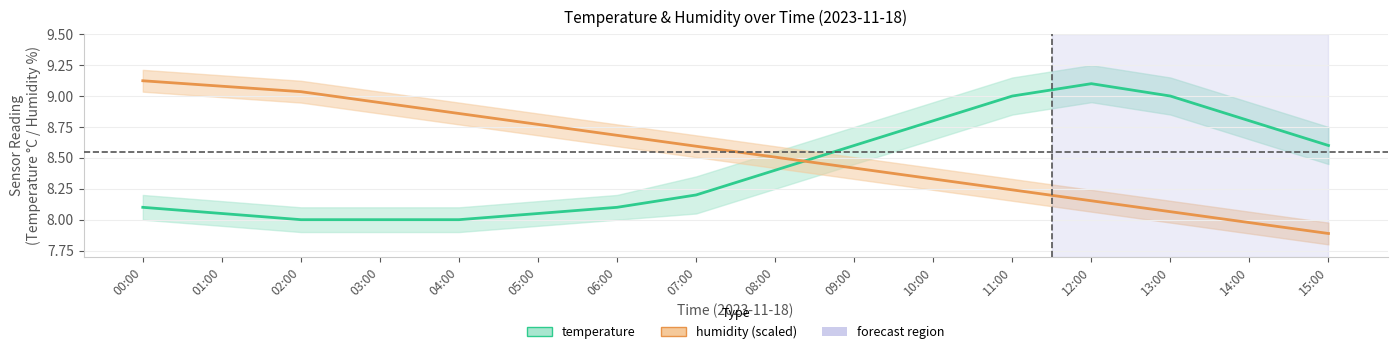

True or false: temperature has a value of 8.8 at 14:00.

True